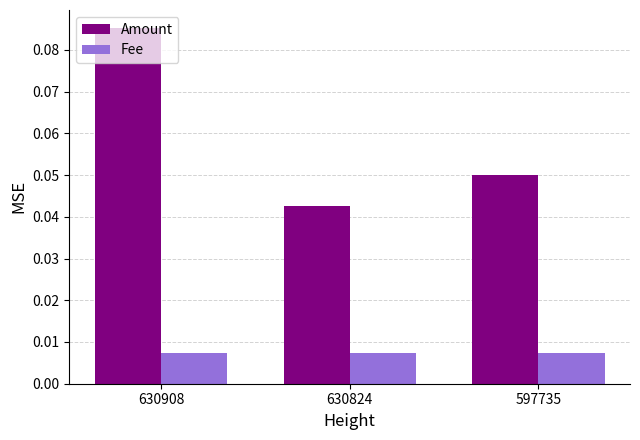

Rank the series by their maximum value, from lowest to highest.

Fee, Amount